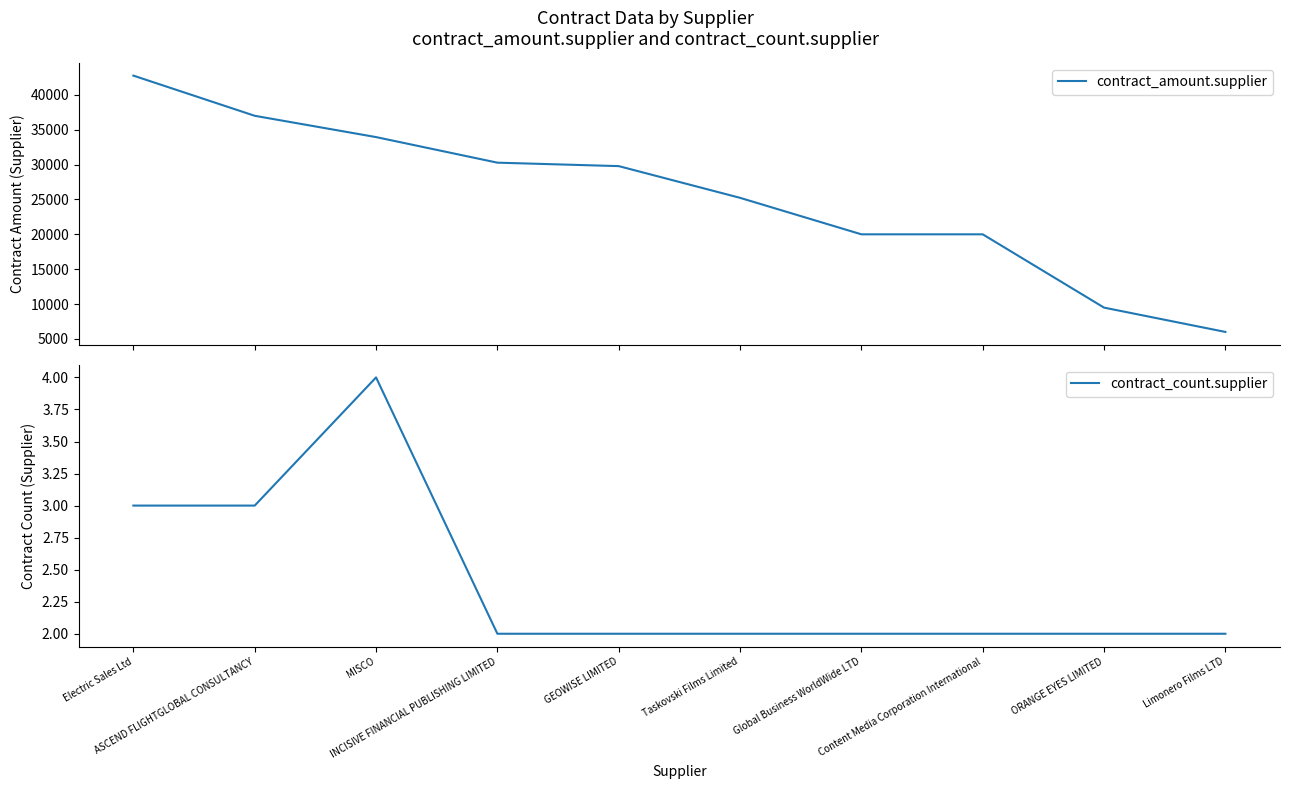

Is the value of contract_count.supplier at Electric Sales Ltd greater than the value of contract_amount.supplier at Limonero Films LTD?

No